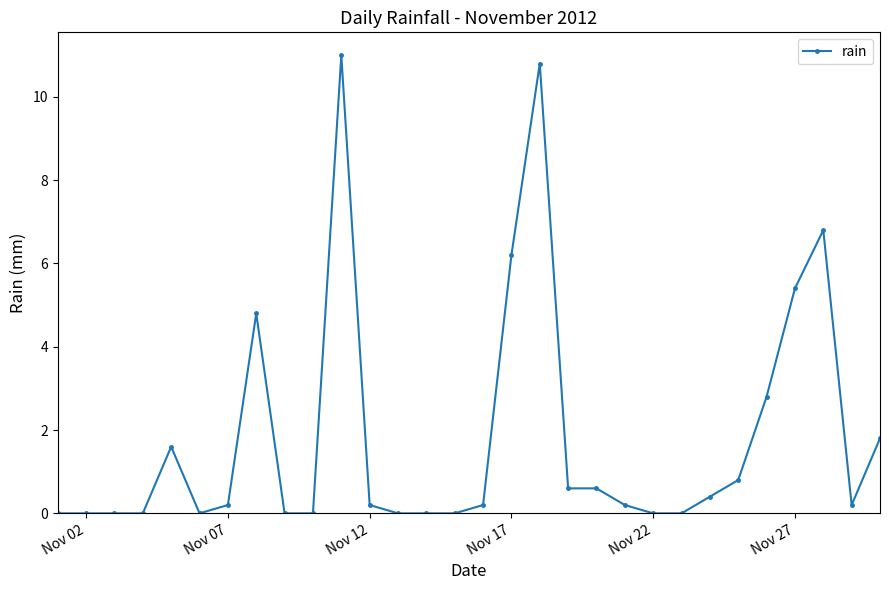

Does the chart have visible grid lines?

No